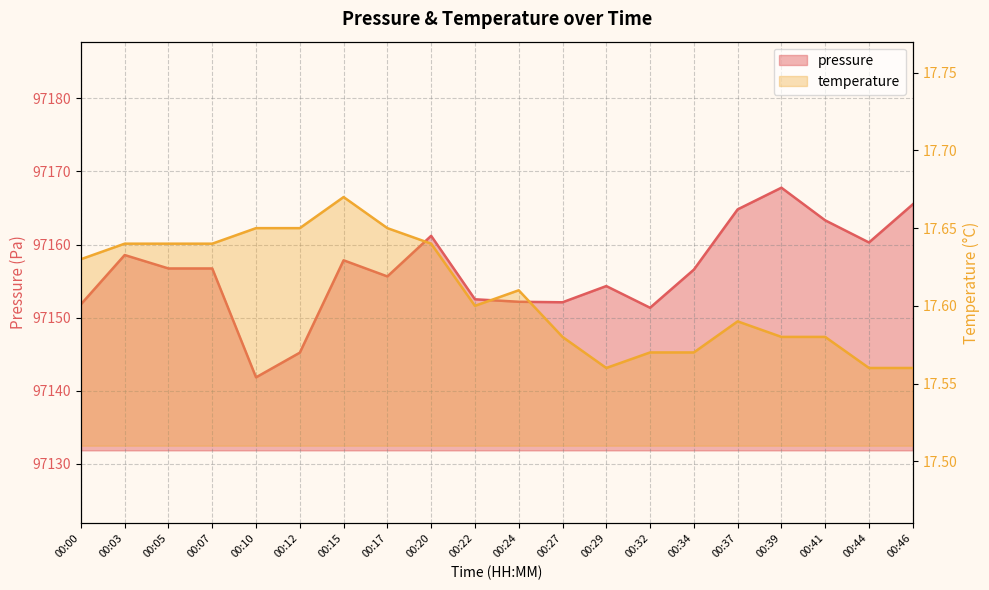

How many lines are shown in the chart?

2